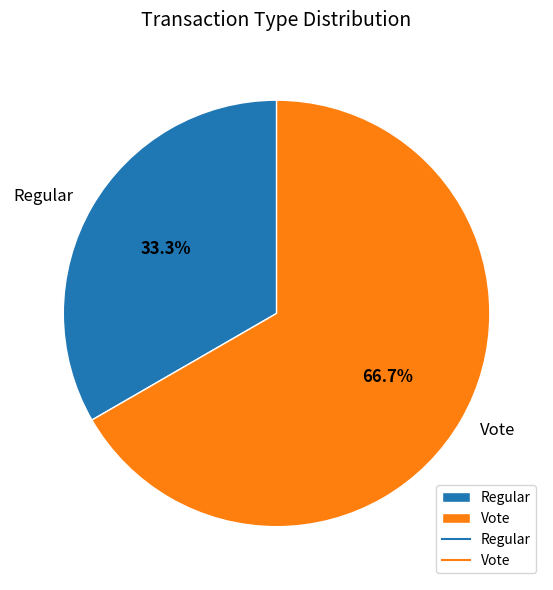

What is the ratio of the value at Regular to the value at Vote?

0.5